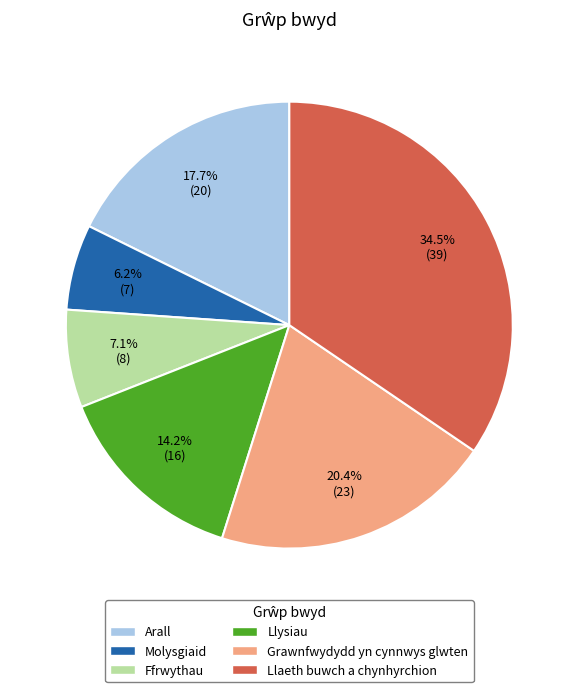

True or false: Arall accounts for 4% of the total.

False